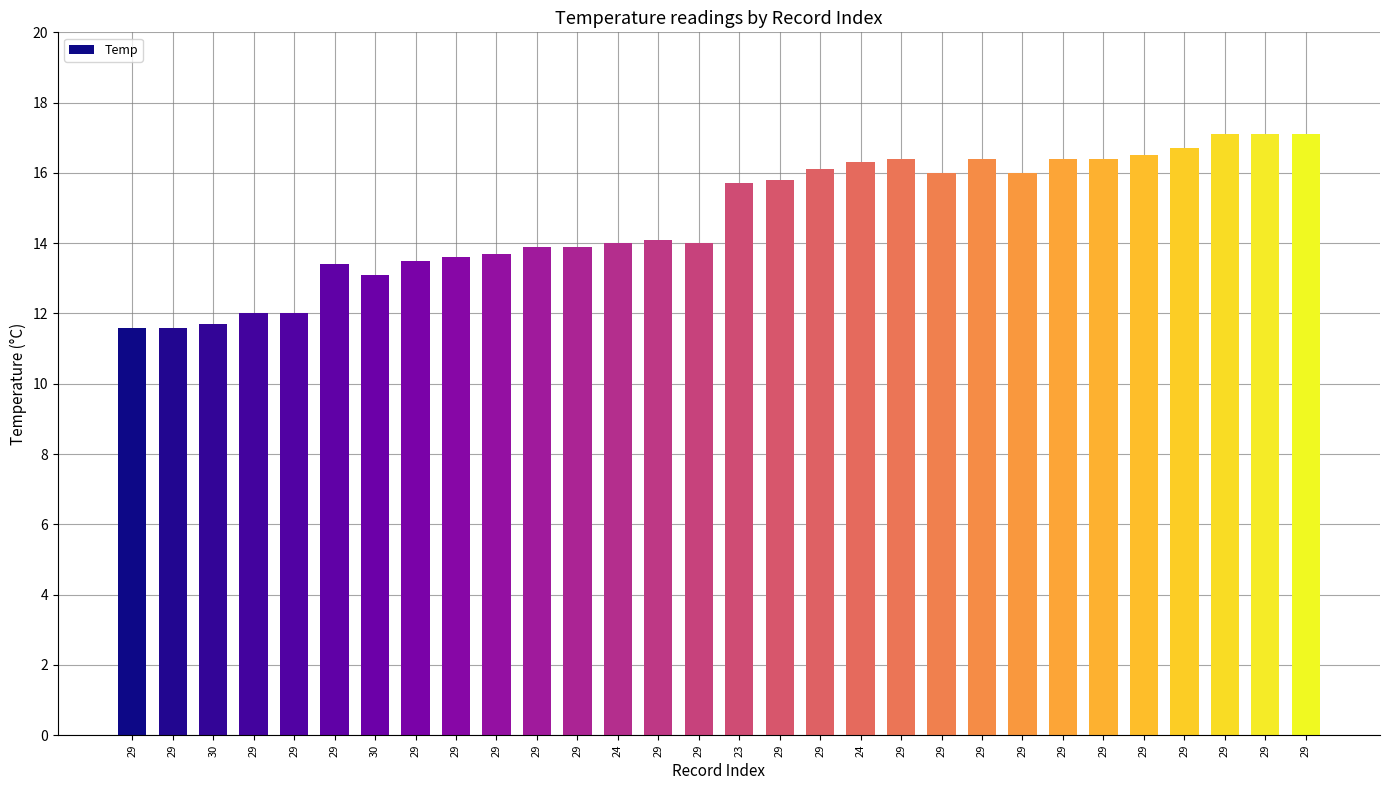

Reading right to left, what are all the values shown in this chart?

17.1	17.1	17.1	16.7	16.5	16.4	16.4	16.0	16.4	16.0	16.4	16.3	16.1	15.8	15.7	14.0	14.1	14.0	13.9	13.9	13.7	13.6	13.5	13.1	13.4	12.0	12.0	11.7	11.6	11.6